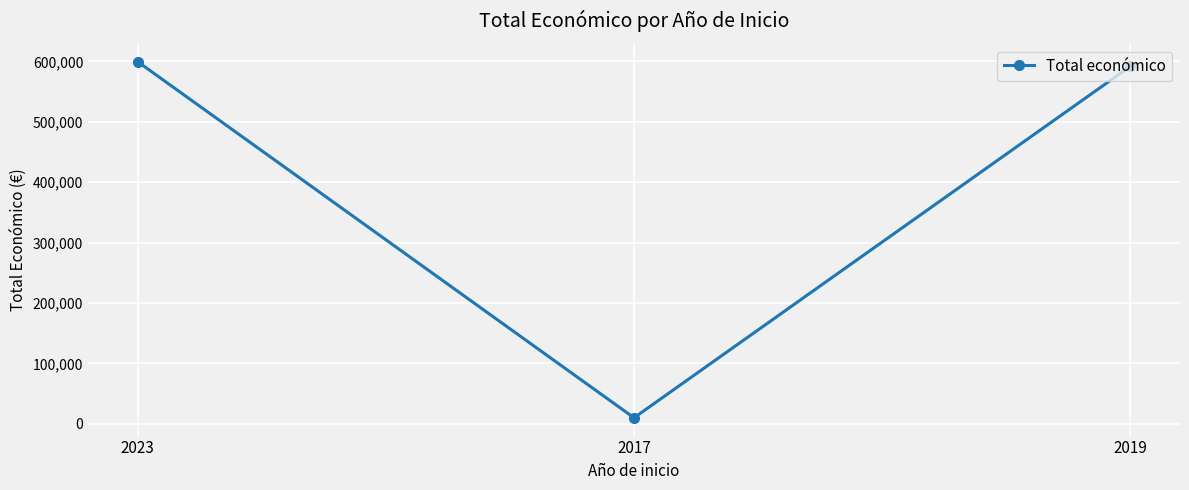

Rank the categories by value from lowest to highest.

2017, 2019, 2023